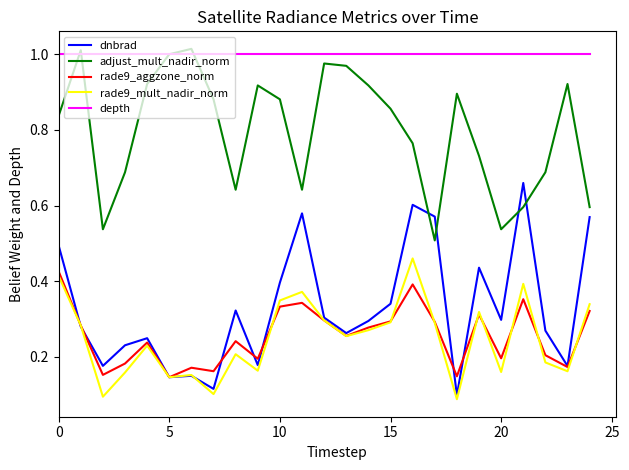

Which series has the largest total across all categories?

depth